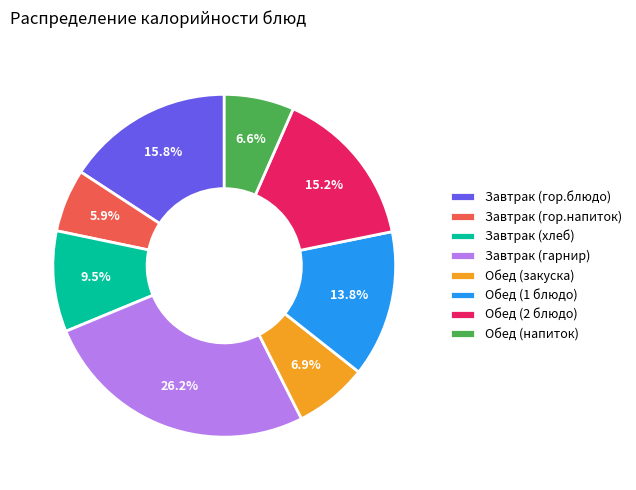

Combined, do Обед (напиток) and Обед (1 блюдо) account for over 50%?

No